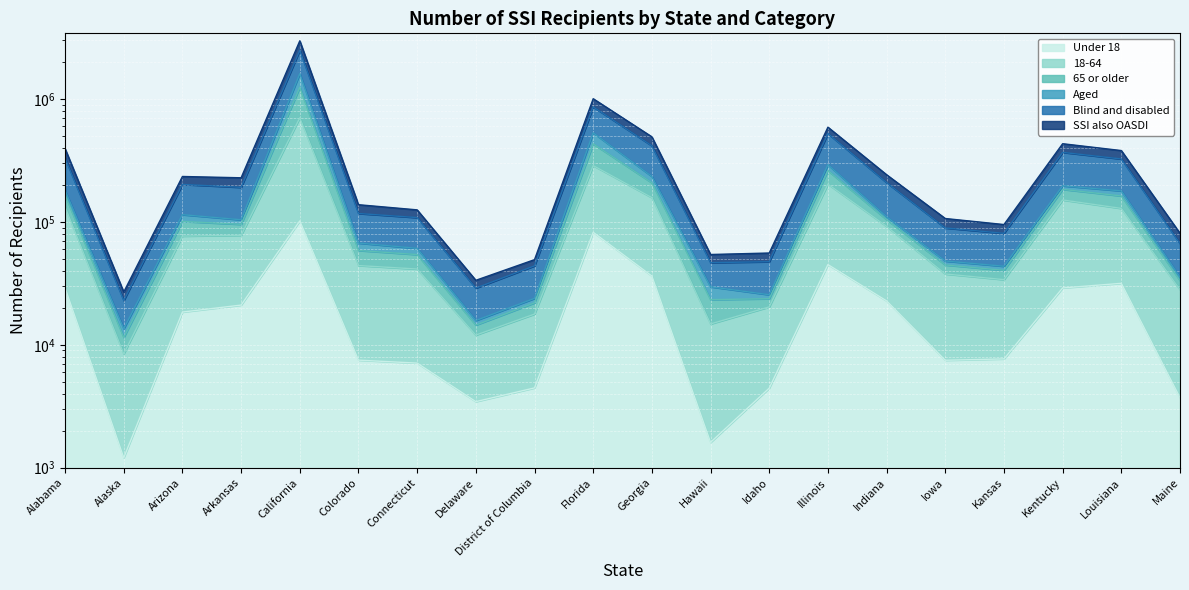

What is the label of the 11th point from the right?

Florida